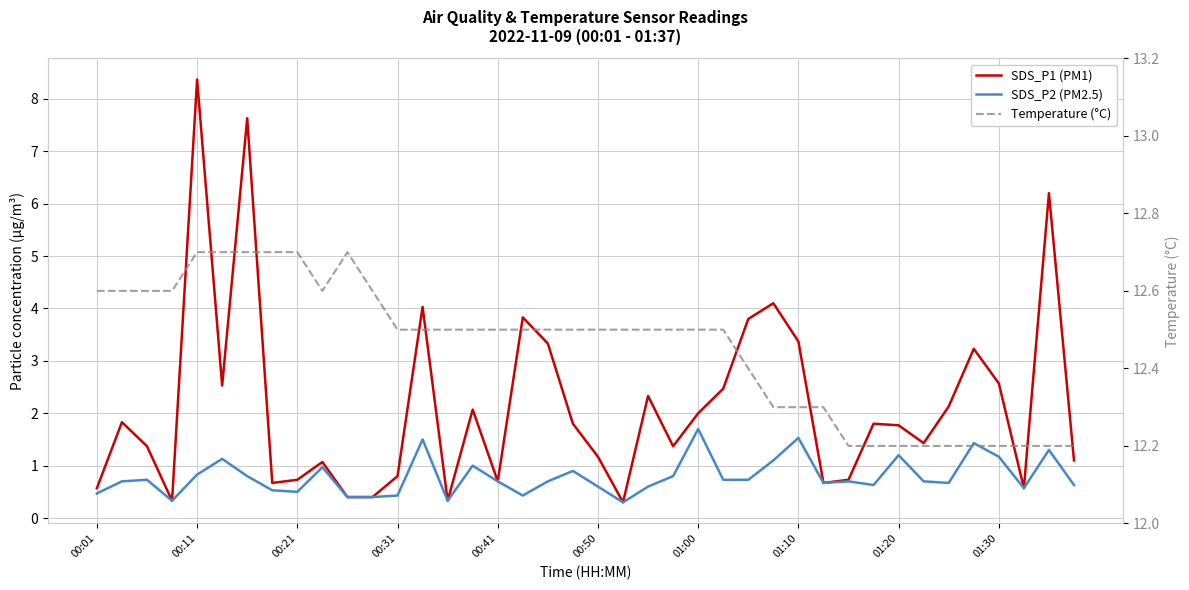

What is the difference between the SDS_P1 (PM1) values at 18 and 14?

3.0